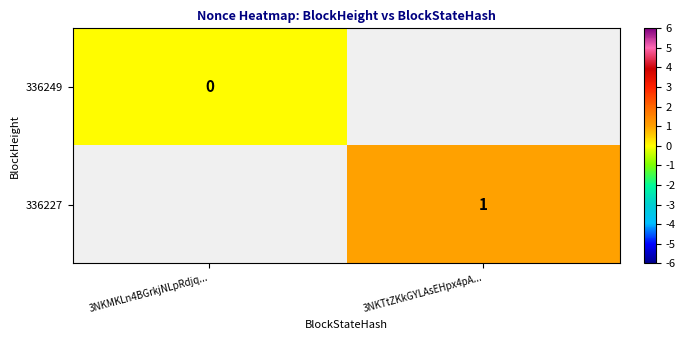

Between 3NKMKLn4BGrkjNLpRdjq... and 3NKTtZKkGYLAsEHpx4pA..., which is larger?

3NKTtZKkGYLAsEHpx4pA...